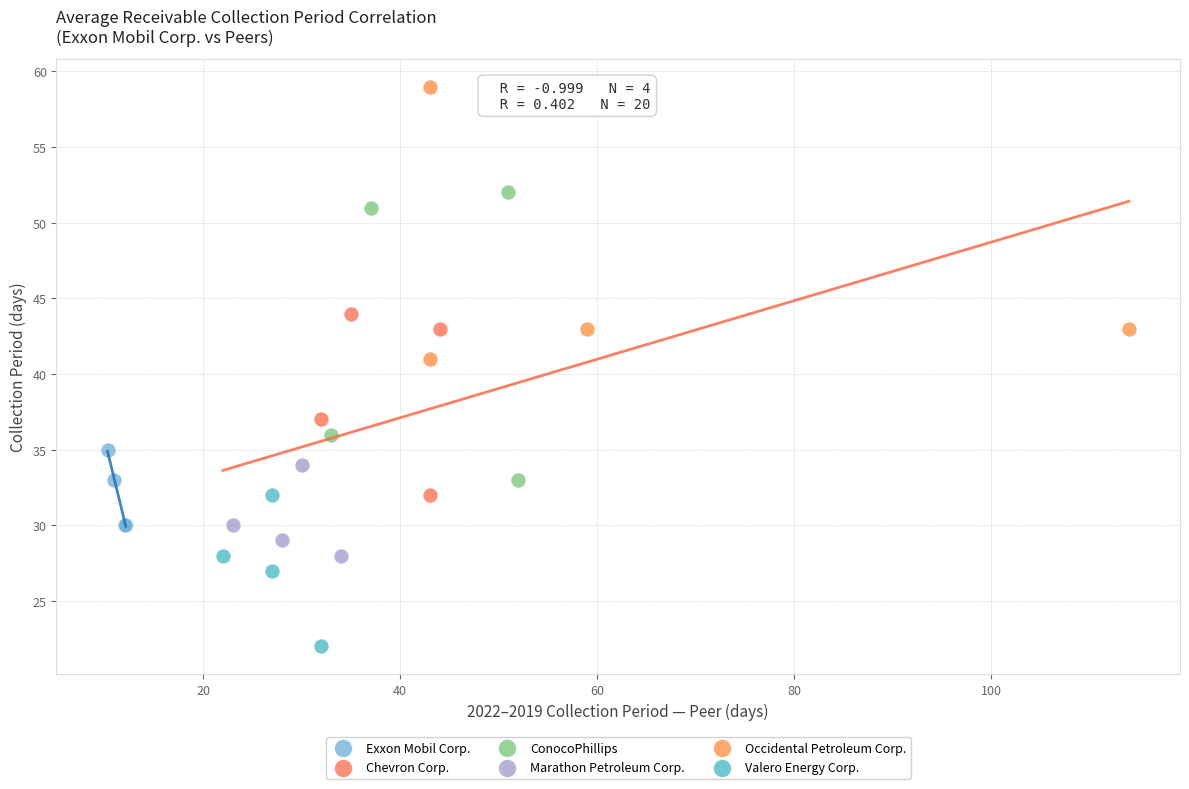

Which series contains the highest Y value?

Occidental Petroleum Corp.